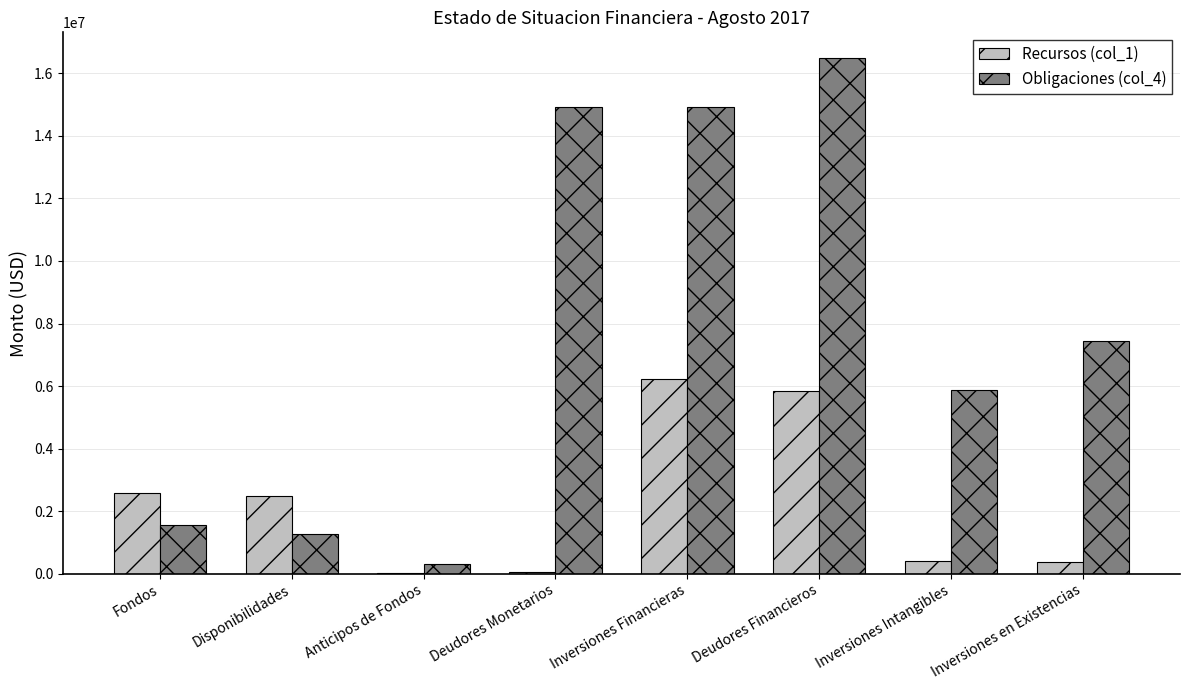

What is the greatest value displayed?

16486911.5